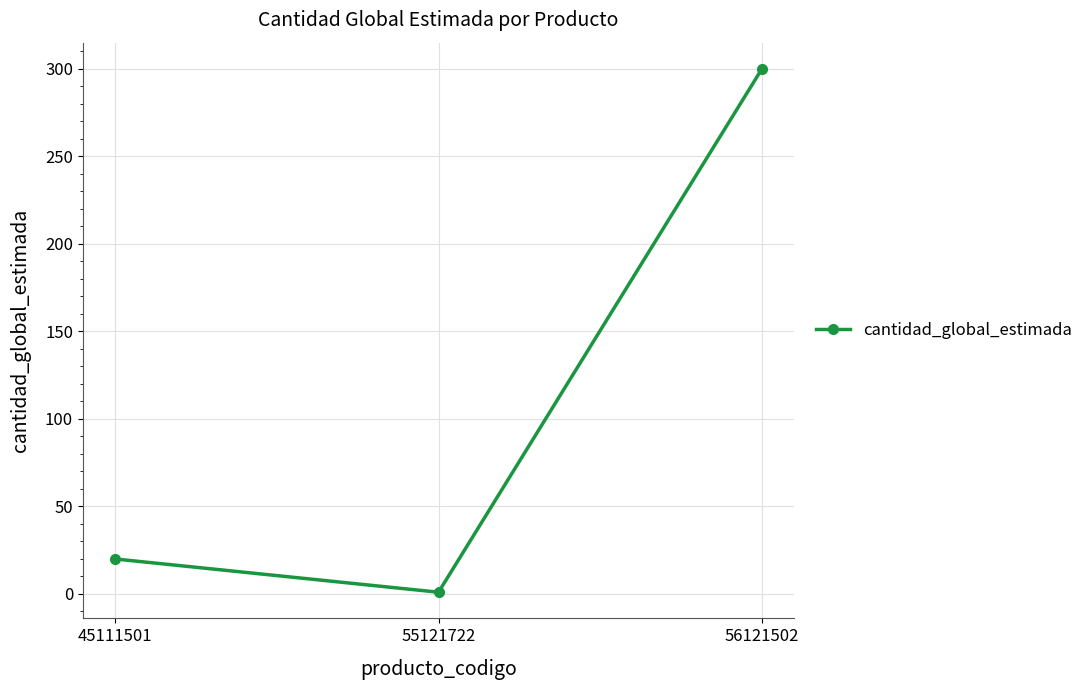

Is this an area chart (filled region under the line)?

No